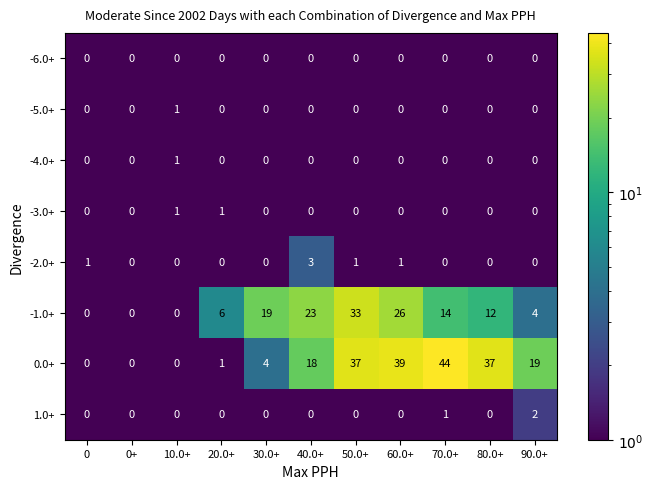

What is the sum of all 1.0+ values?

3